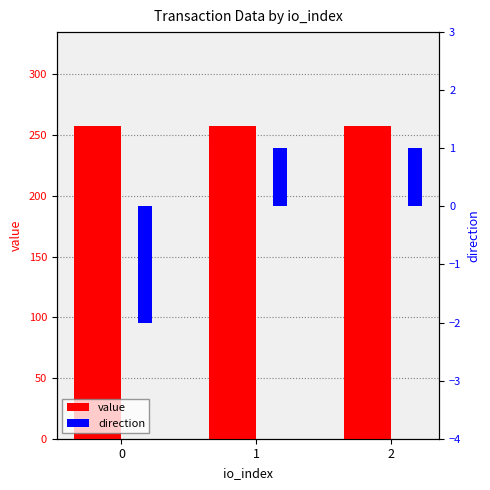

What is the sum of the value values at 0 and 2?

515.2